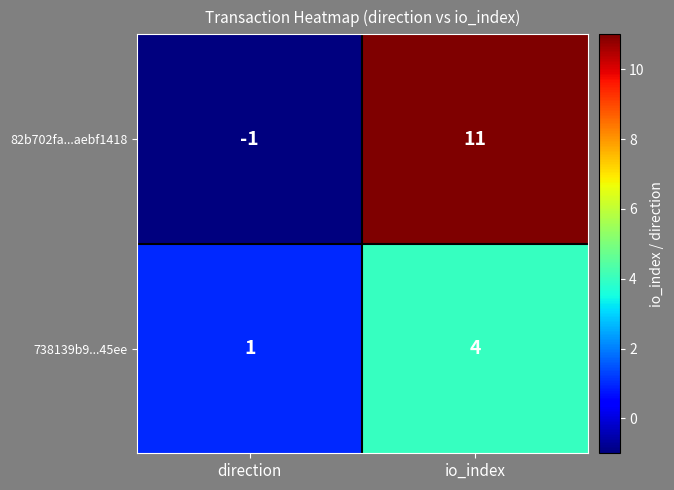

What is the greatest value displayed?

11